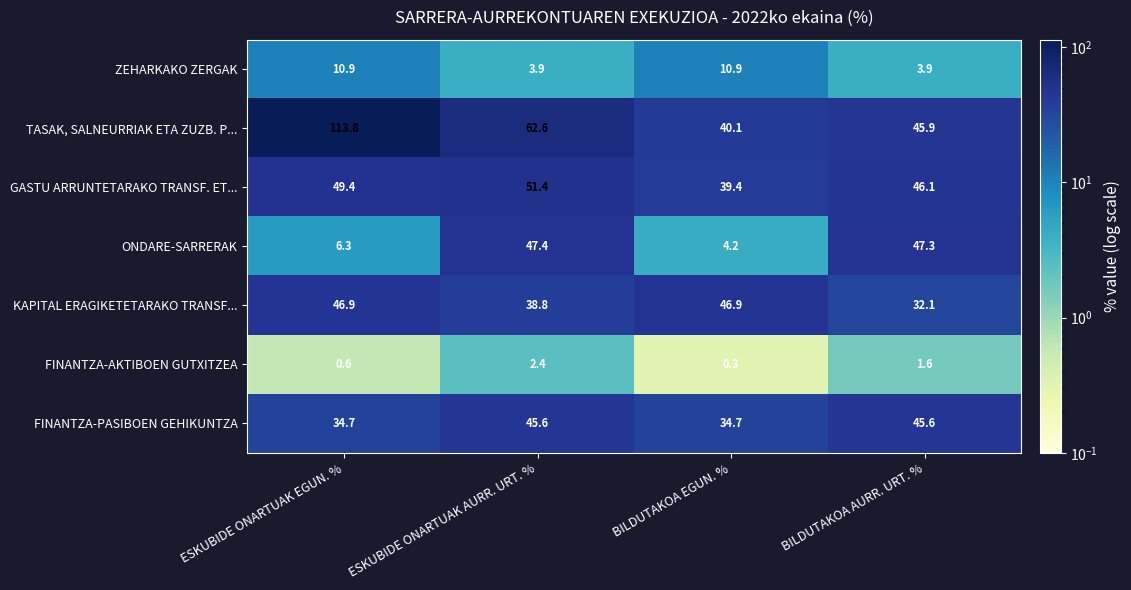

Which label corresponds to the smallest value in the chart?

BILDUTAKOA EGUN. %